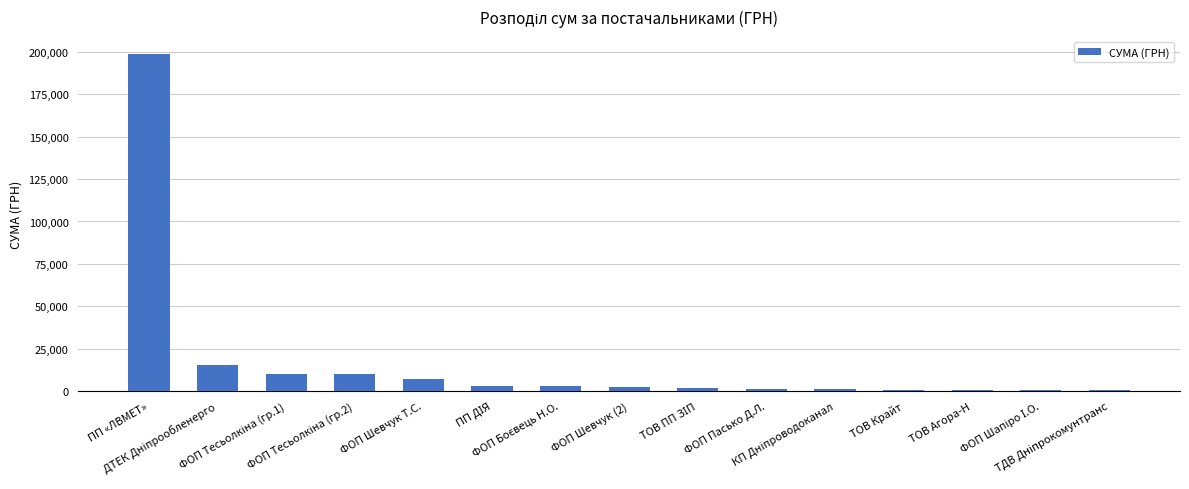

What is the sum of all values?

257797.3